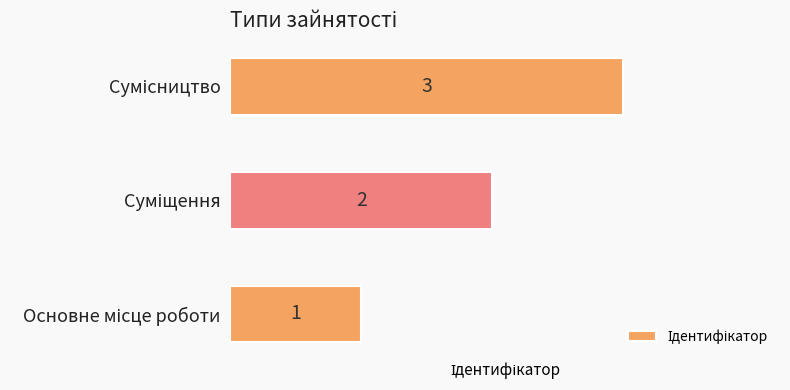

How many values are between 1 and 3?

3